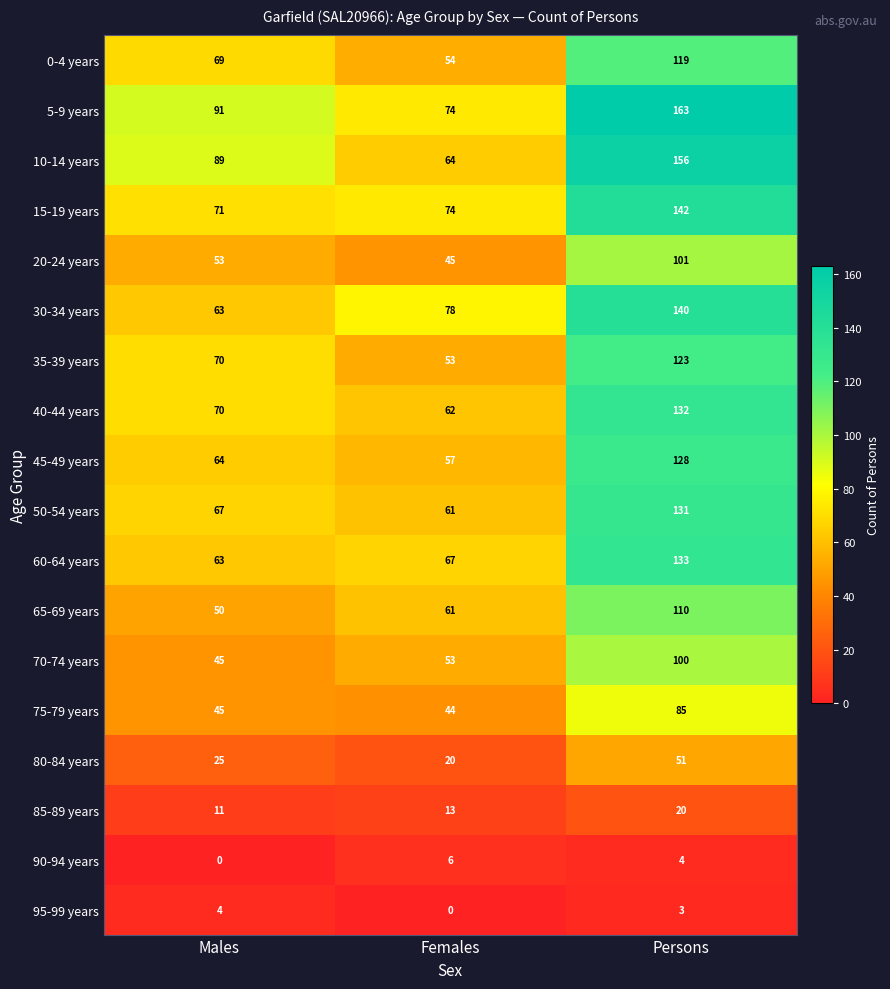

At which category is the sum across all series the highest?

Persons